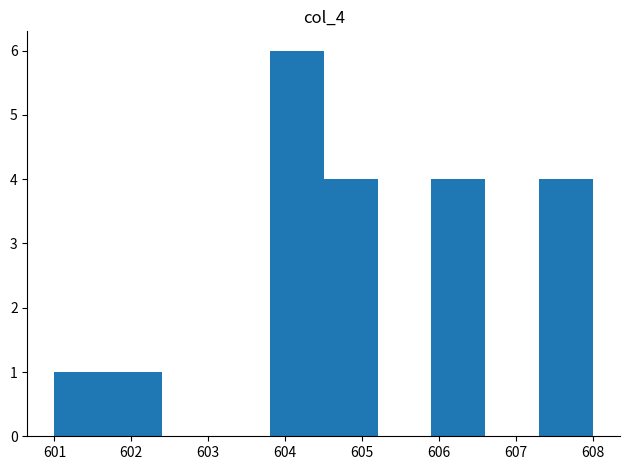

Reading left to right, list every bar in this chart as the range it spans on the x-axis followed by its height. The values are not printed on the chart, so give them approximately, as read against the axis.

601.0 to 601.7: 1
601.7 to 602.4: 1
602.4 to 603.1: 0
603.1 to 603.8: 0
603.8 to 604.5: 6
604.5 to 605.2: 4
605.2 to 605.9: 0
605.9 to 606.6: 4
606.6 to 607.3: 0
607.3 to 608.0: 4